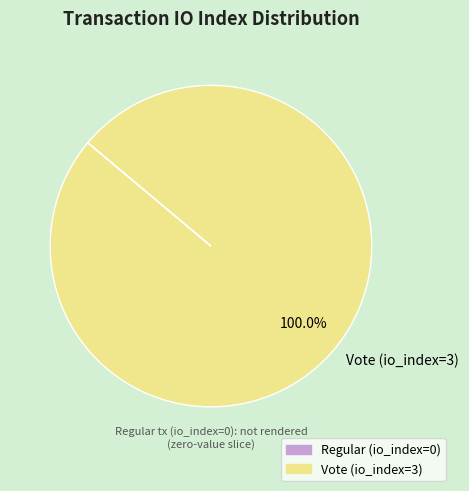

Is it true that Vote (io_index=3) is 100% of the pie?

True